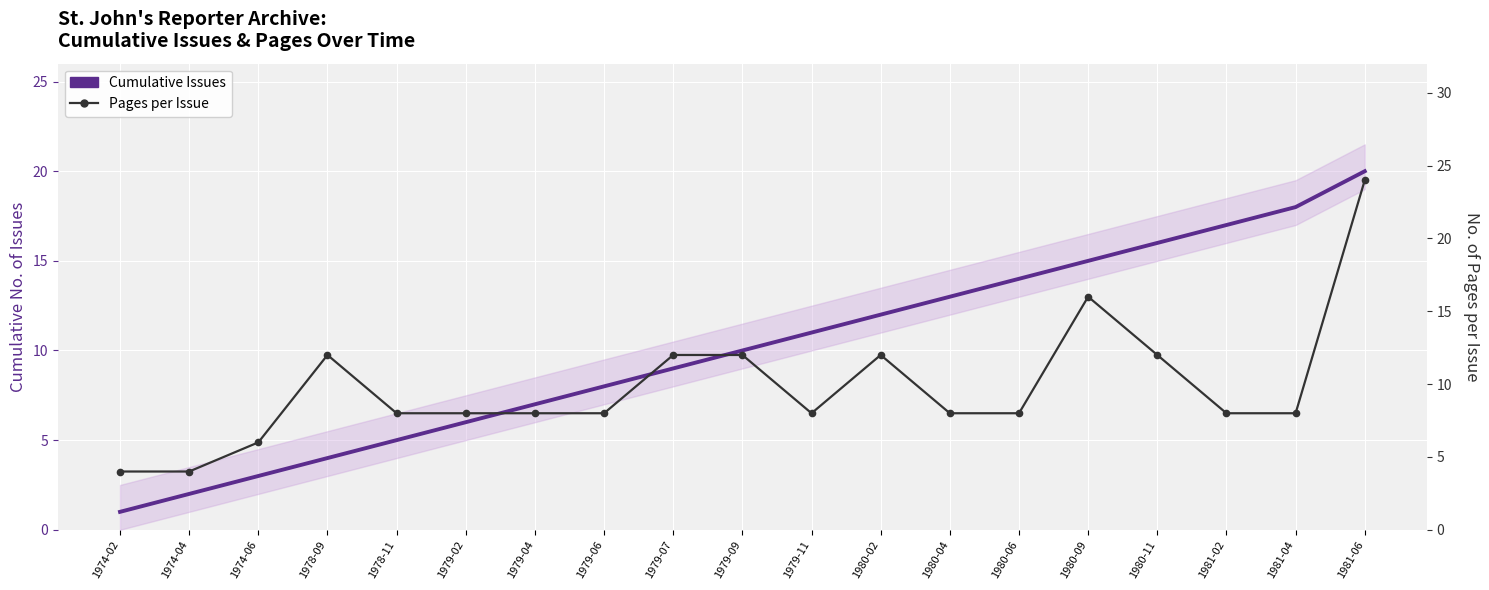

What is the spread (max minus min) of values at 1980-09?

1